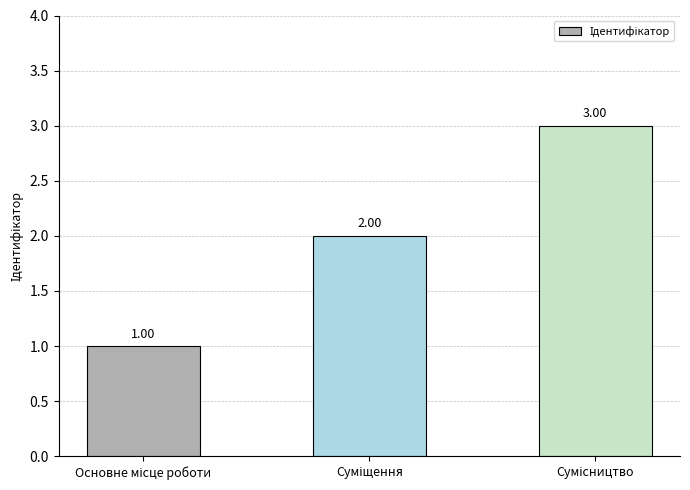

Reading left to right, transcribe all the data shown in this chart.

1	2	3